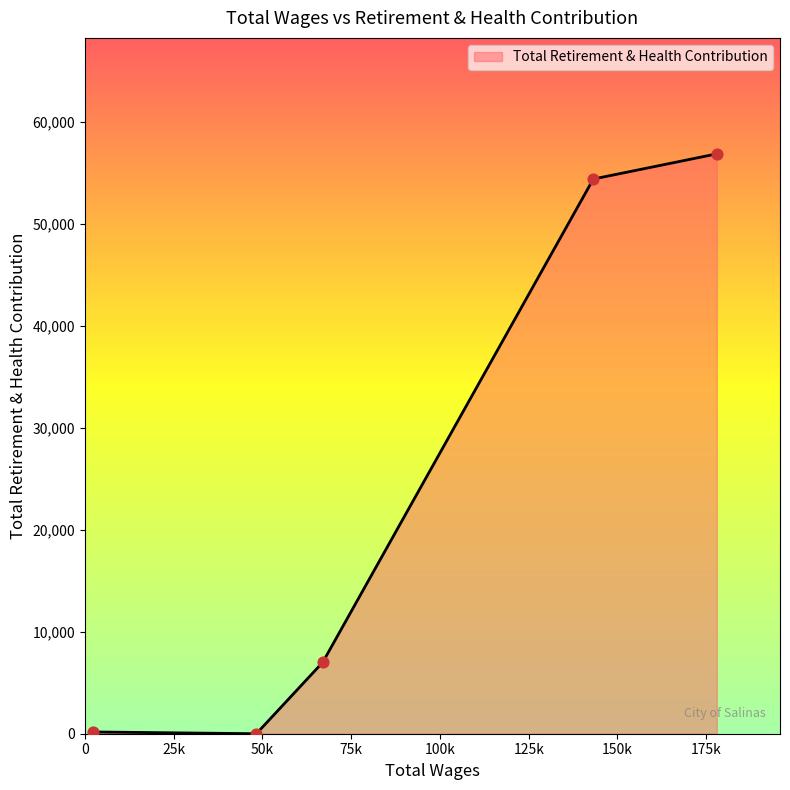

What is the difference between the maximum and minimum values?

56878